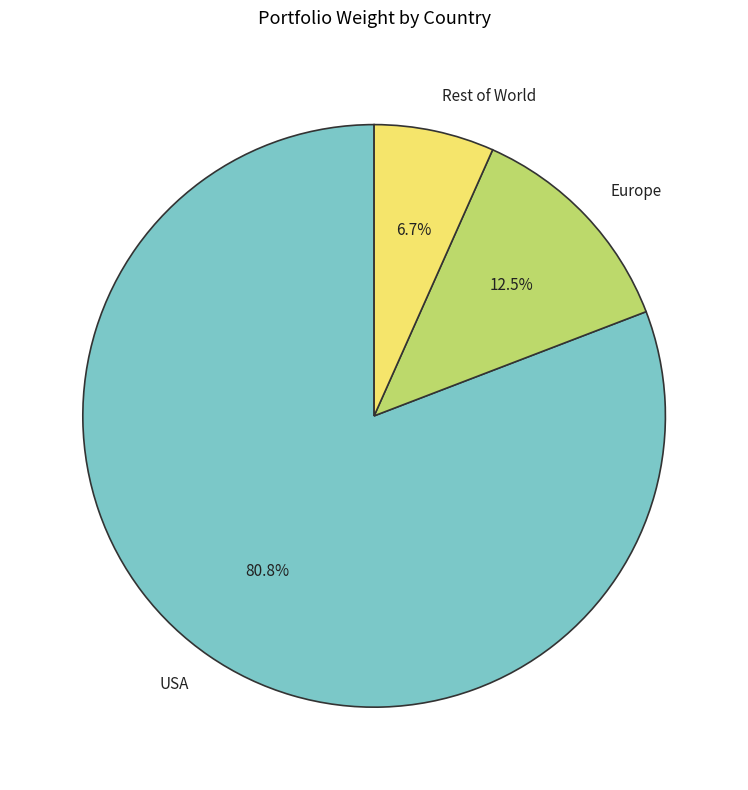

Does any single category account for the majority?

Yes